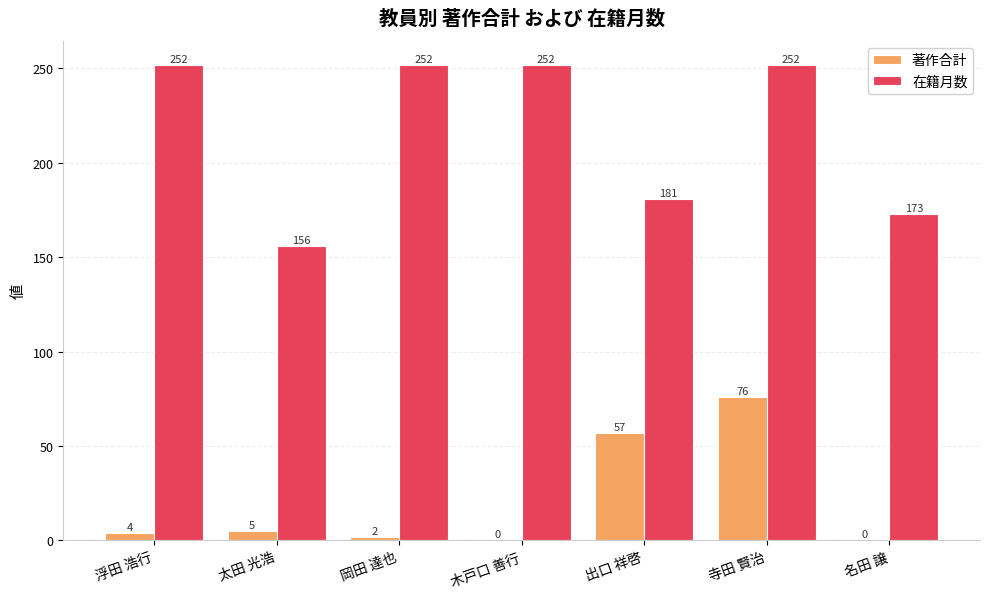

What are all the series names shown in the legend?

著作合計, 在籍月数